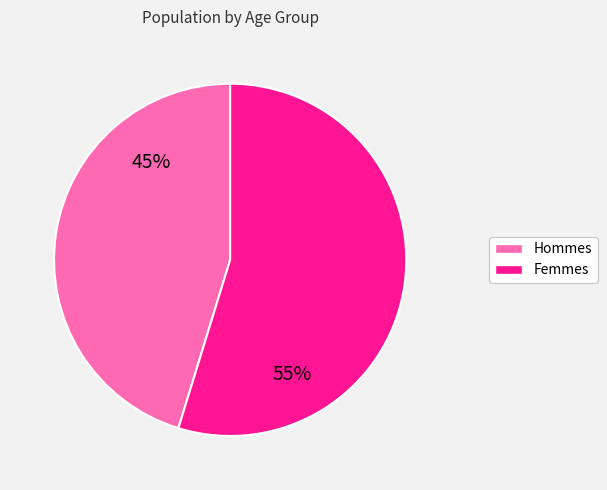

Is there any slice that represents more than half of the pie?

Yes